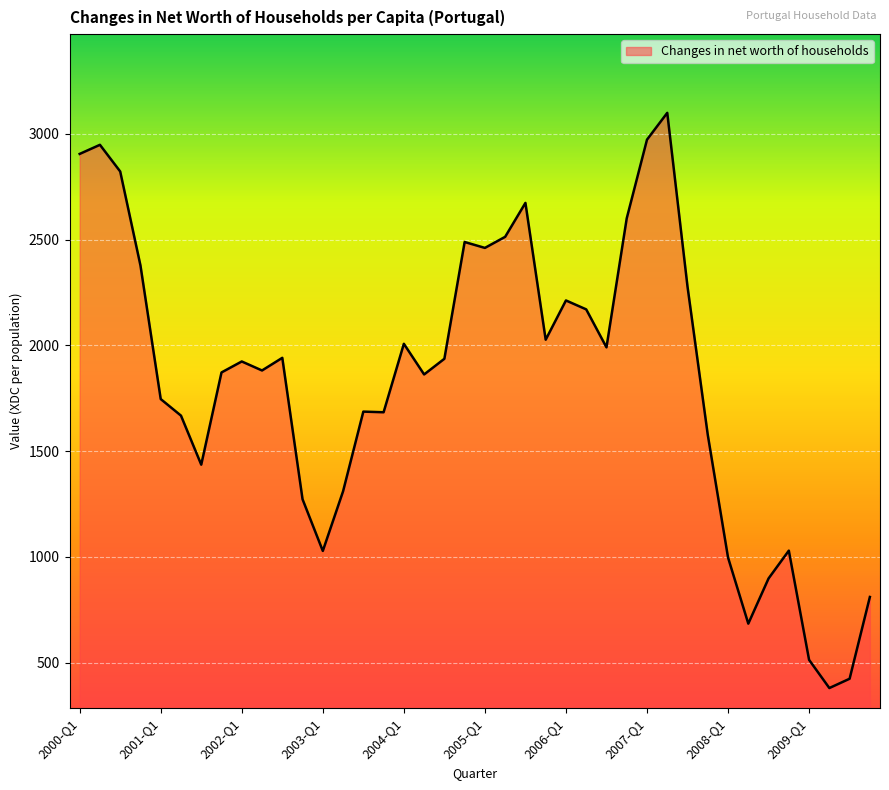

What is the maximum value shown in the chart?

3099.7